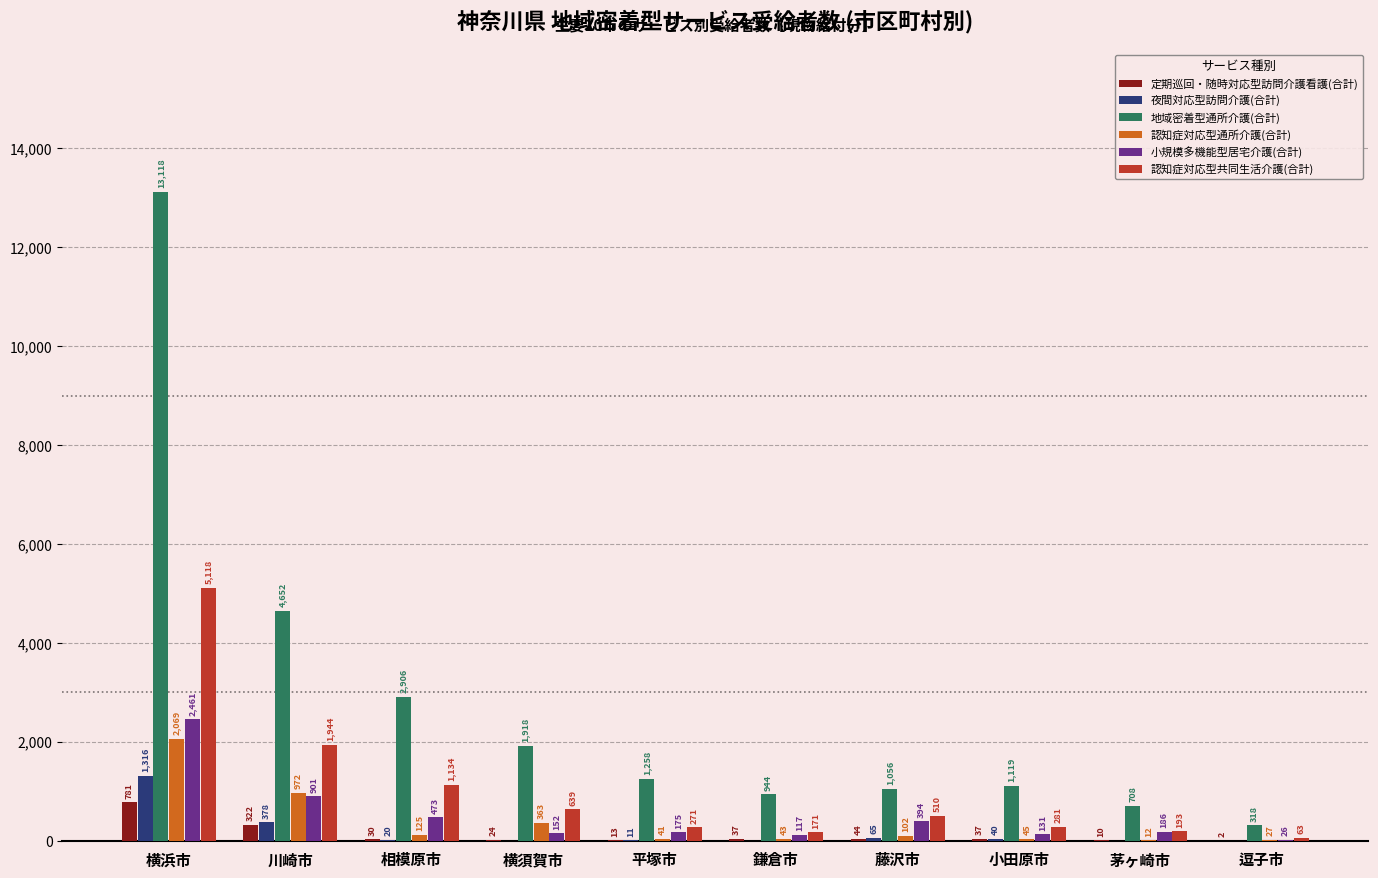

Reading left to right, extract all data points from this chart.

定期巡回・随時対応型訪問介護看護(合計): 781	322	30	24	13	37	44	37	10	2
夜間対応型訪問介護(合計): 1316	378	20	0	11	0	65	40	0	0
地域密着型通所介護(合計): 13118	4652	2906	1918	1258	944	1056	1119	708	318
認知症対応型通所介護(合計): 2069	972	125	363	41	43	102	45	12	27
小規模多機能型居宅介護(合計): 2461	901	473	152	175	117	394	131	186	26
認知症対応型共同生活介護(合計): 5118	1944	1134	639	271	171	510	281	193	63